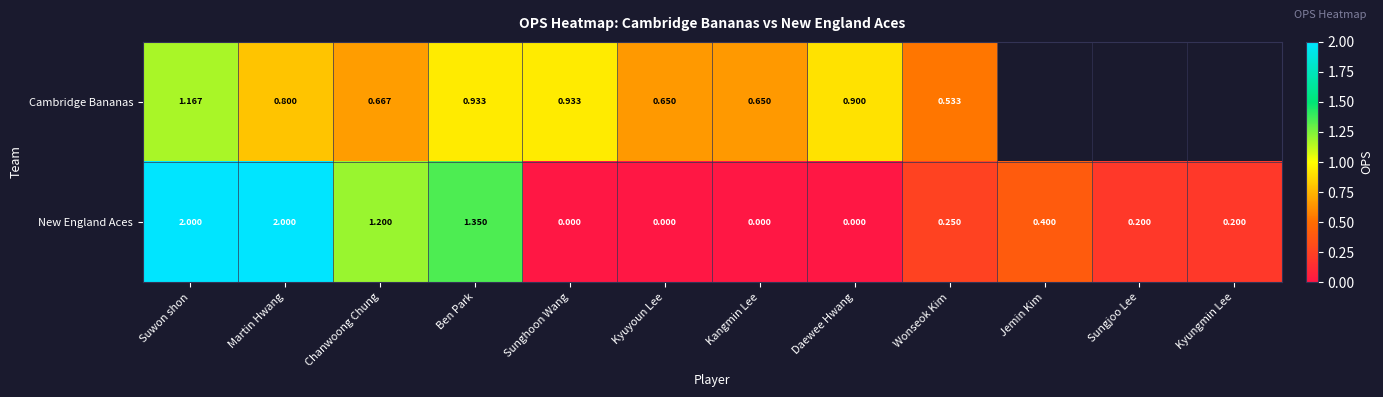

Between Chanwoong Chung and Sunghoon Wang, which series saw the biggest shift?

New England Aces